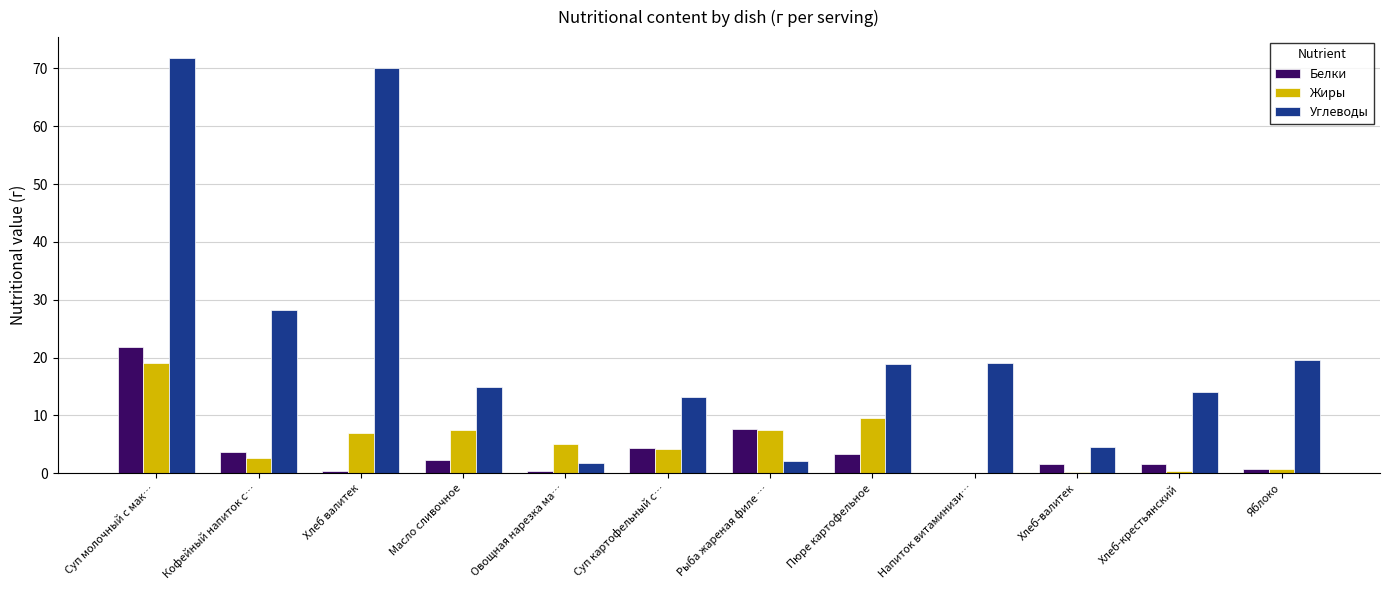

Which series has the largest range (max minus min)?

Углеводы